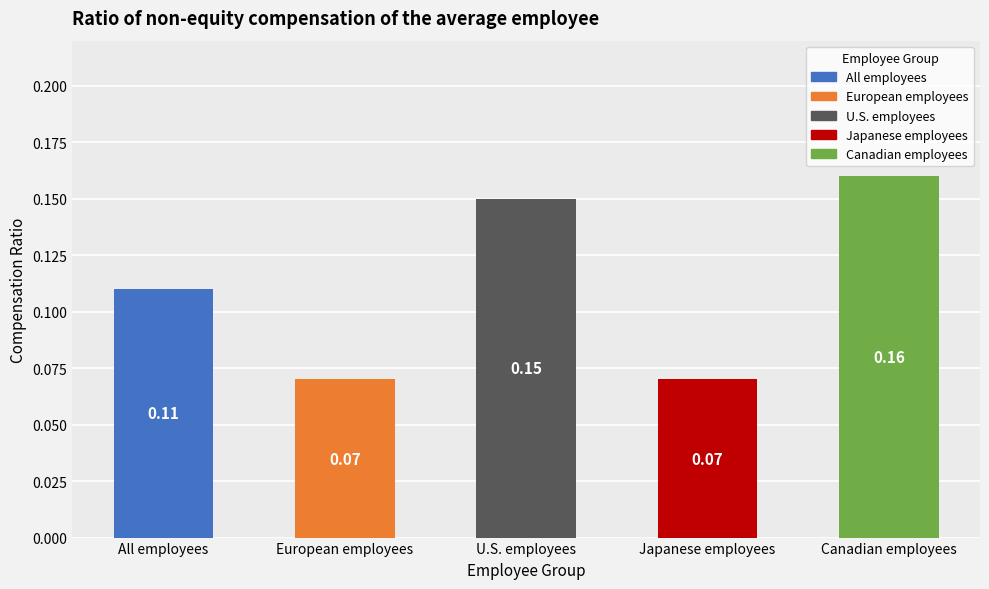

Does the chart contain any negative values?

No